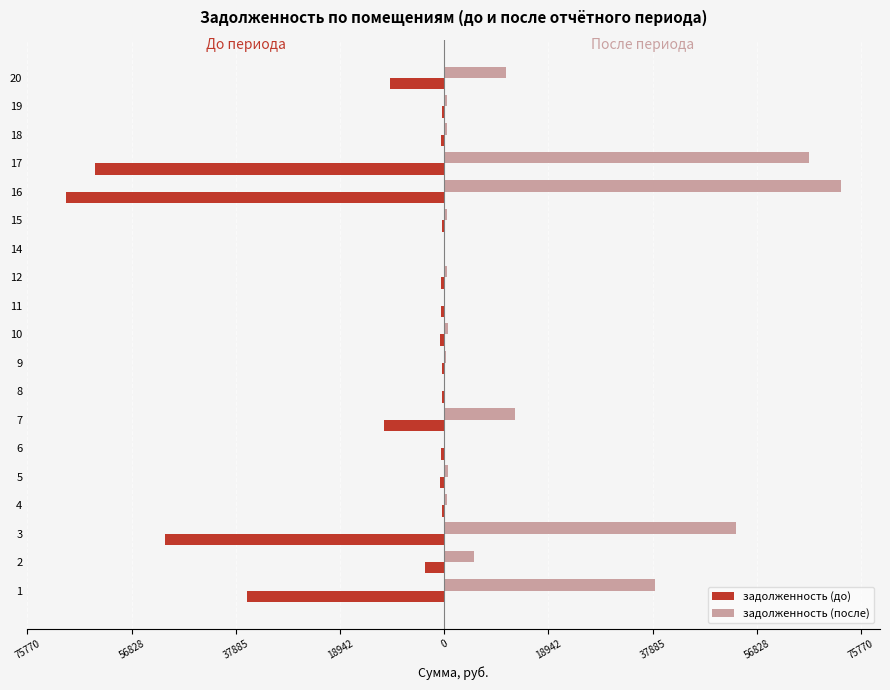

Is it true that задолженность (до) equals -900.1 at 16?

False